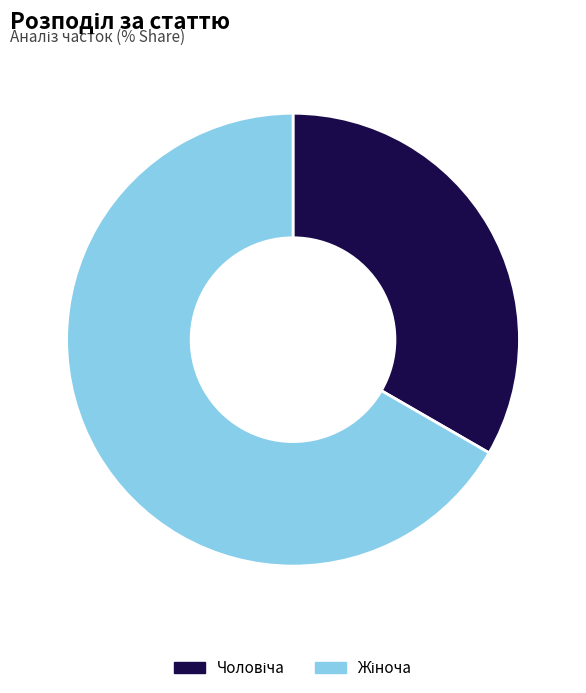

Does any single category account for the majority?

Yes